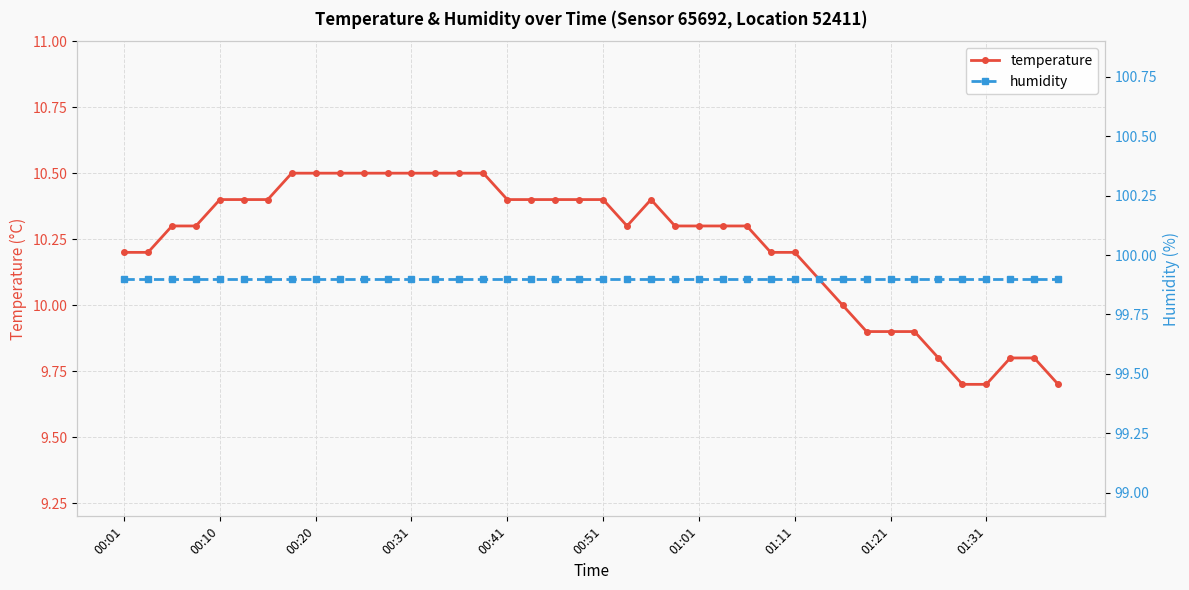

List the series in order of their peak value, highest first.

humidity, temperature